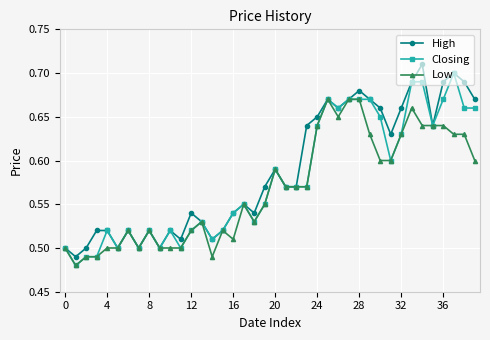

Count the number of data series in this chart.

3